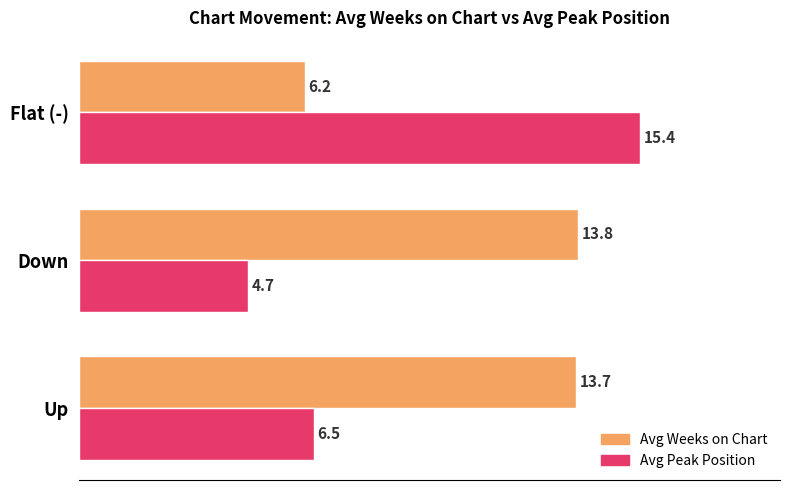

Which series has the widest spread of values?

Avg Peak Position